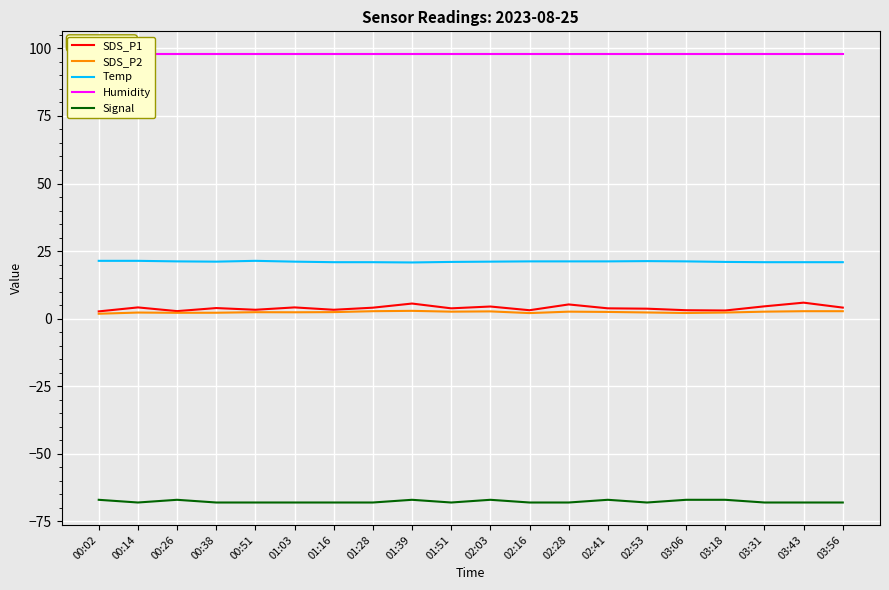

True or false: Temp has a value of 7.4 at 02:53.

False